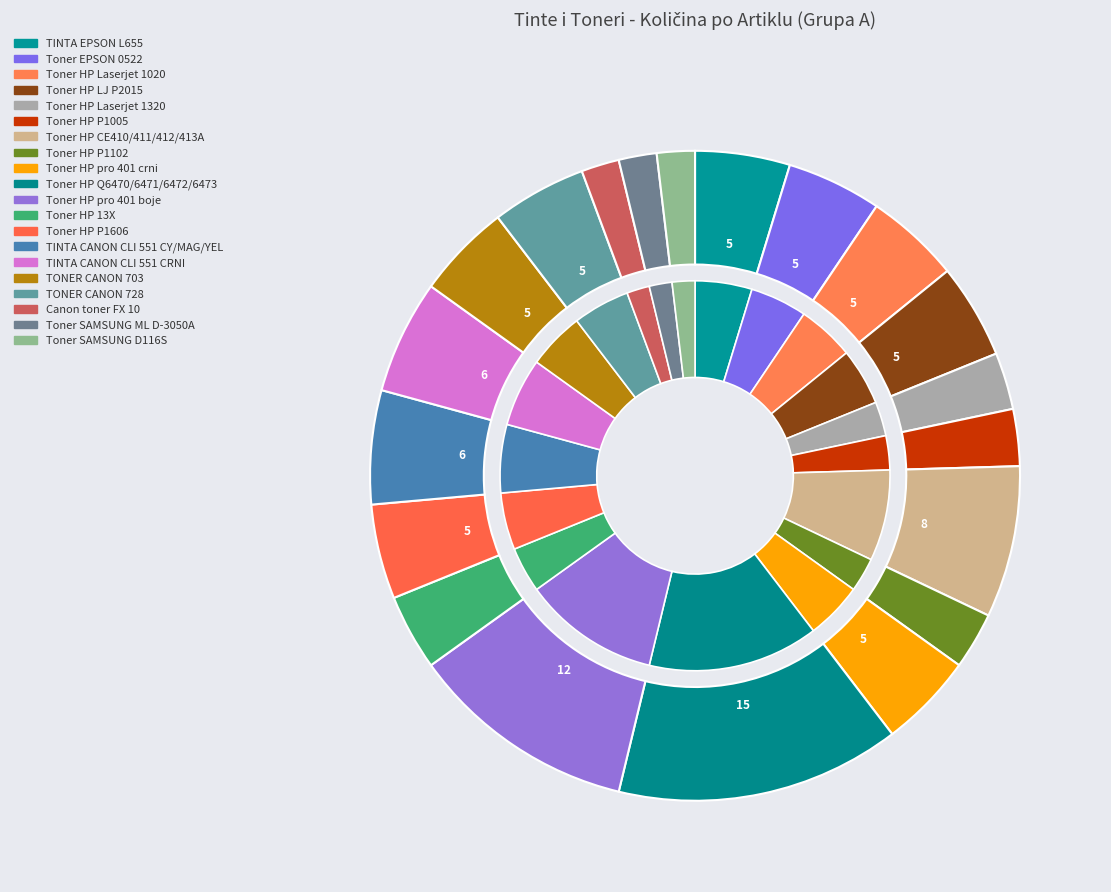

Which category has the smallest portion of the pie?

Canon toner FX 10